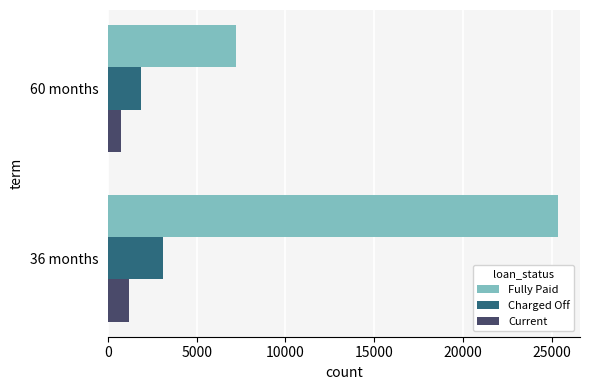

List the series in order of their peak value, lowest first.

Current, Charged Off, Fully Paid